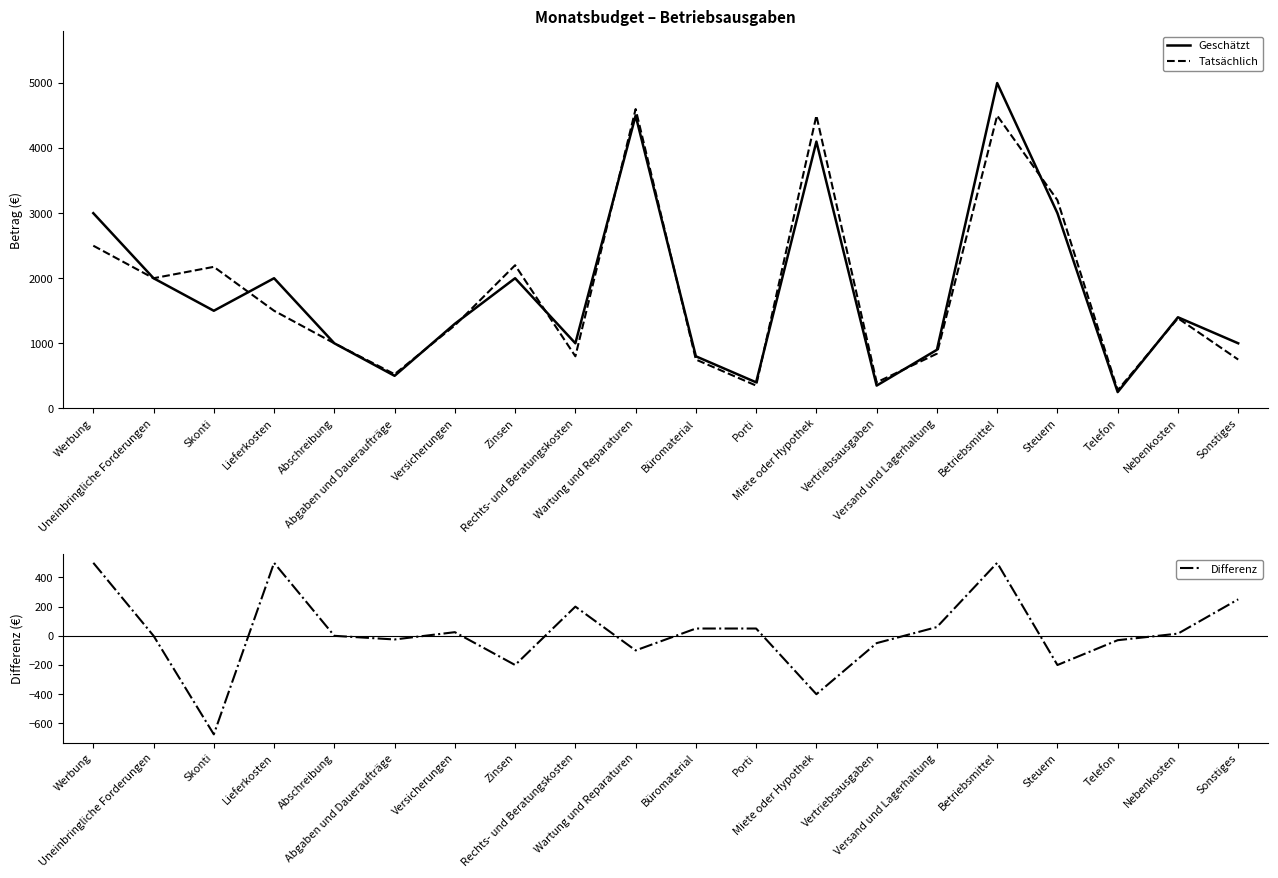

Count the number of data series in this chart.

3